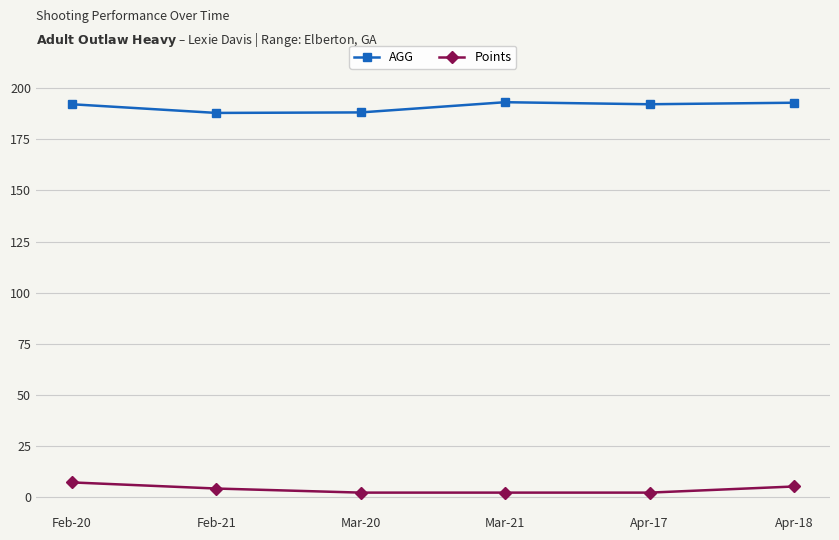

At Feb-21, list the series in order from smallest to largest.

Points, AGG